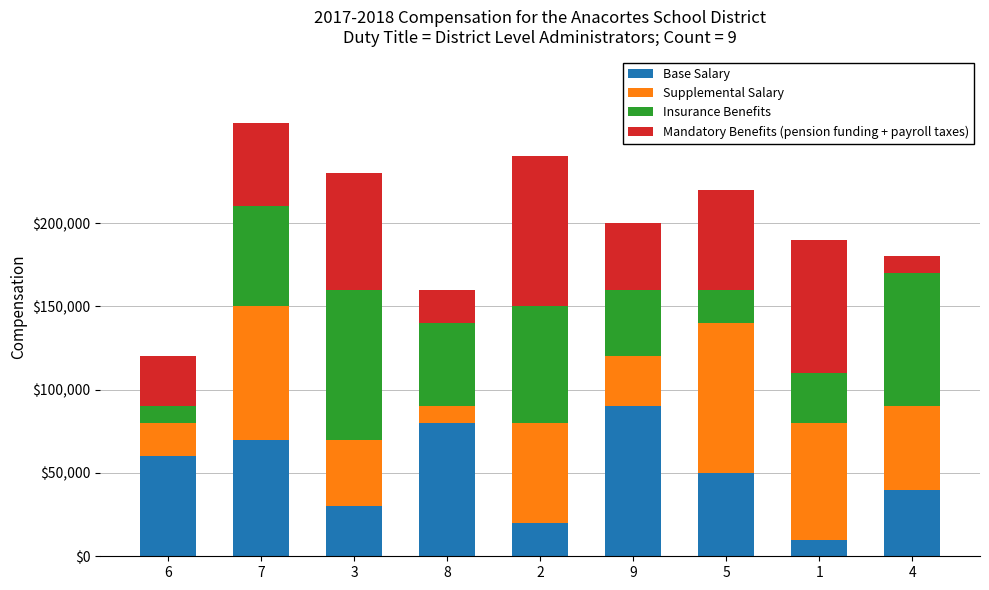

What is the lowest value of the Base Salary series?

10000